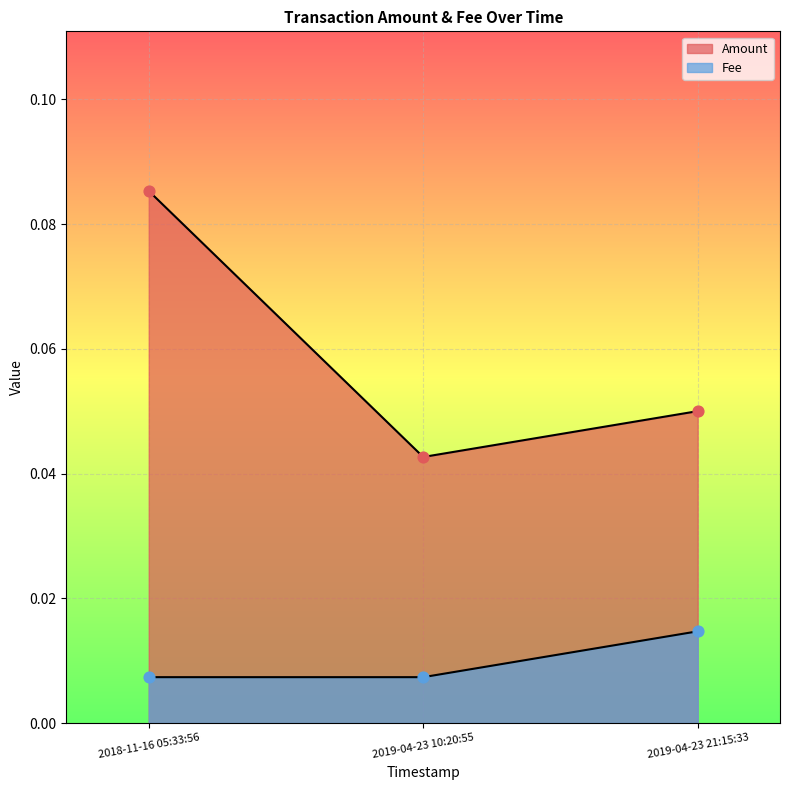

What are all the series names shown in the legend?

Amount, Fee